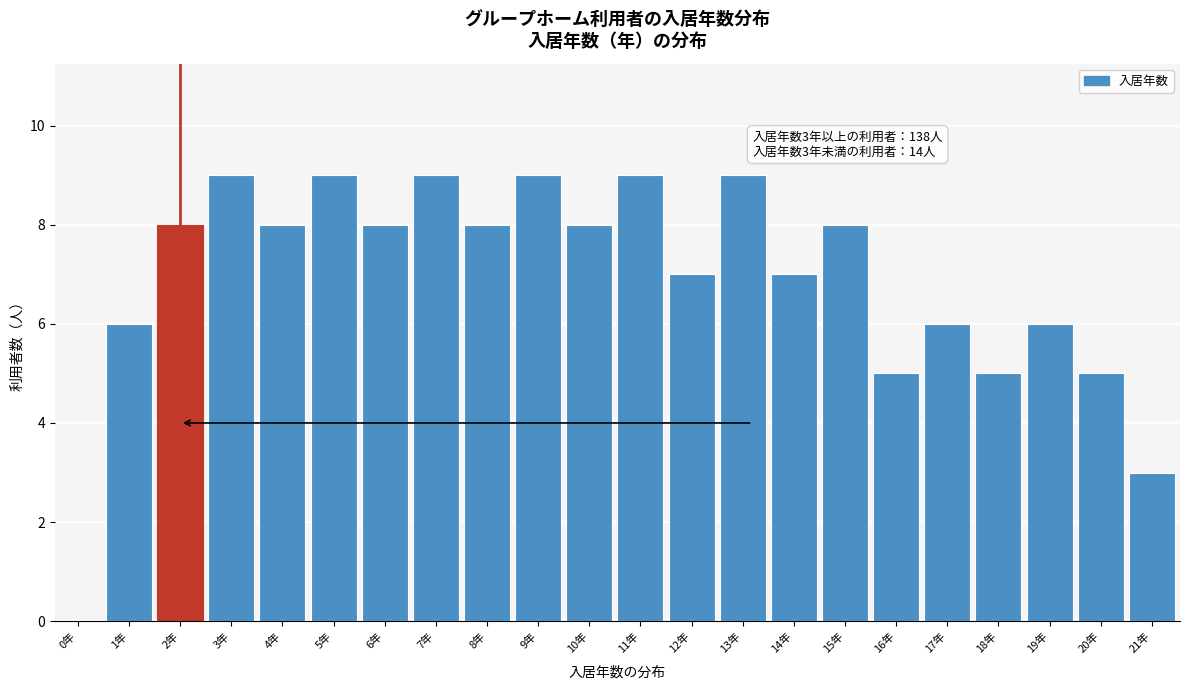

Reading left to right, list all the values displayed in this chart.

0年=0	1年=6	2年=8	3年=9	4年=8	5年=9	6年=8	7年=9	8年=8	9年=9	10年=8	11年=9	12年=7	13年=9	14年=7	15年=8	16年=5	17年=6	18年=5	19年=6	20年=5	21年=3